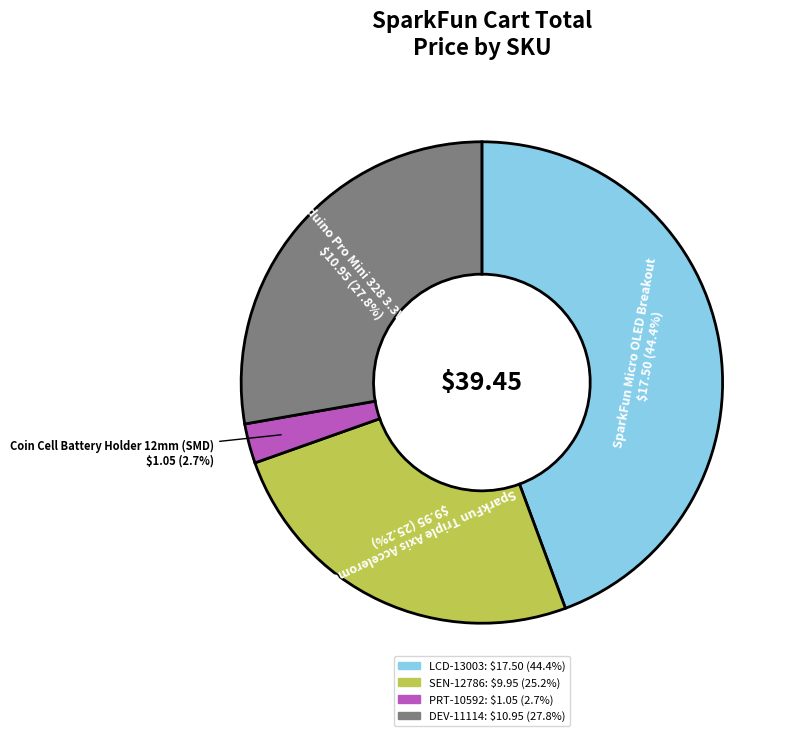

What portion of the pie excludes LCD-13003?

55.6%